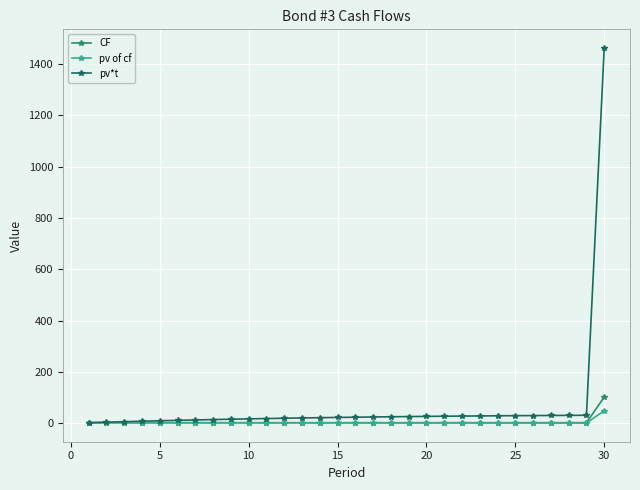

What is the greatest value displayed?

1461.5